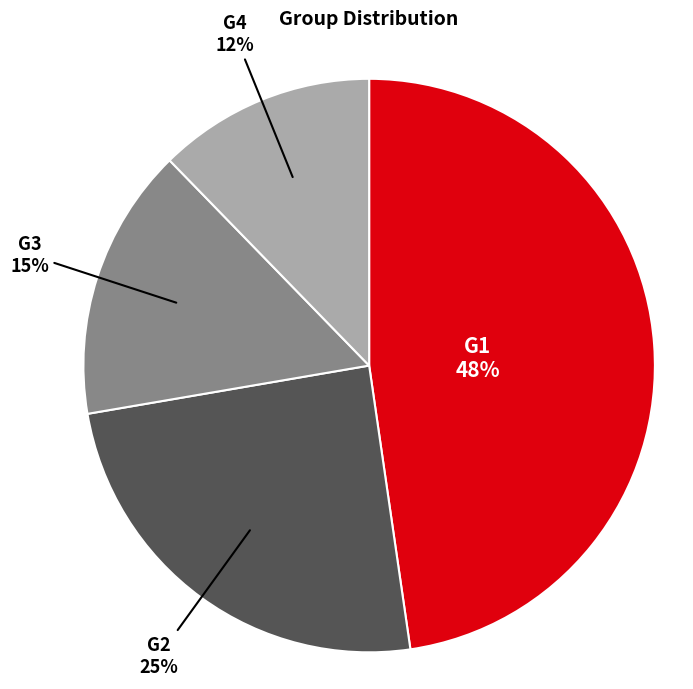

Rank the categories by value from highest to lowest.

G1, G2, G3, G4